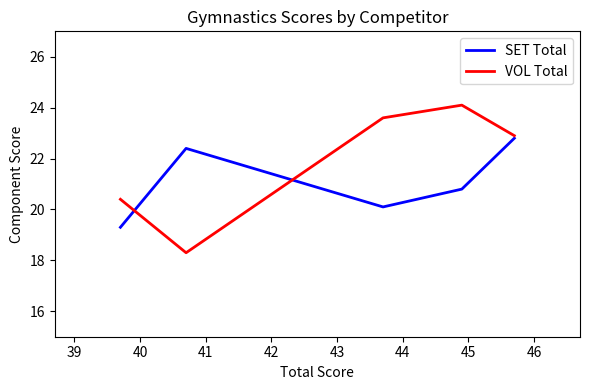

True or false: VOL Total and SET Total cross at least once.

True